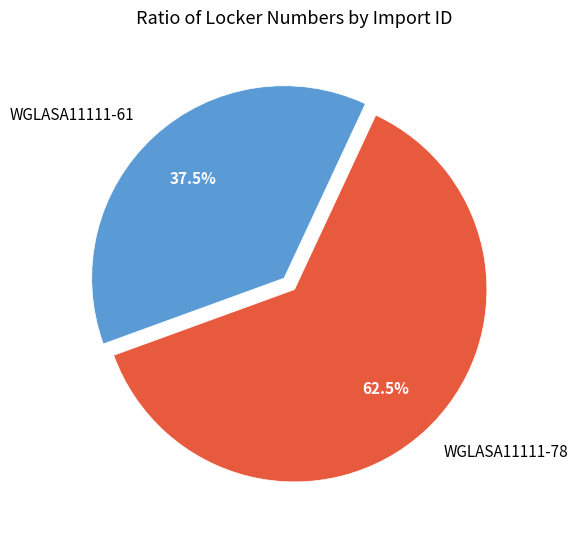

Does WGLASA11111-61 represent more than half of the total?

No